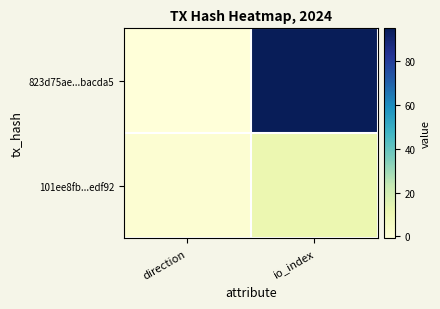

Count the number of data series in this chart.

2